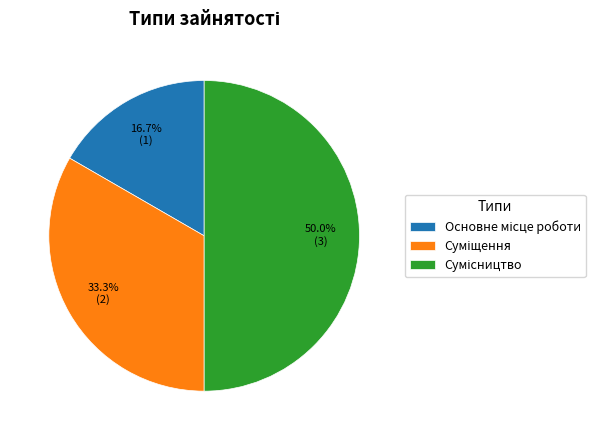

How many slices are in this pie chart?

3